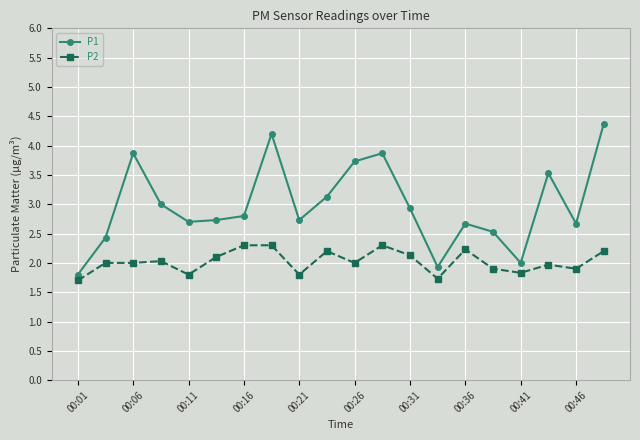

Count the number of categories in the chart.

20